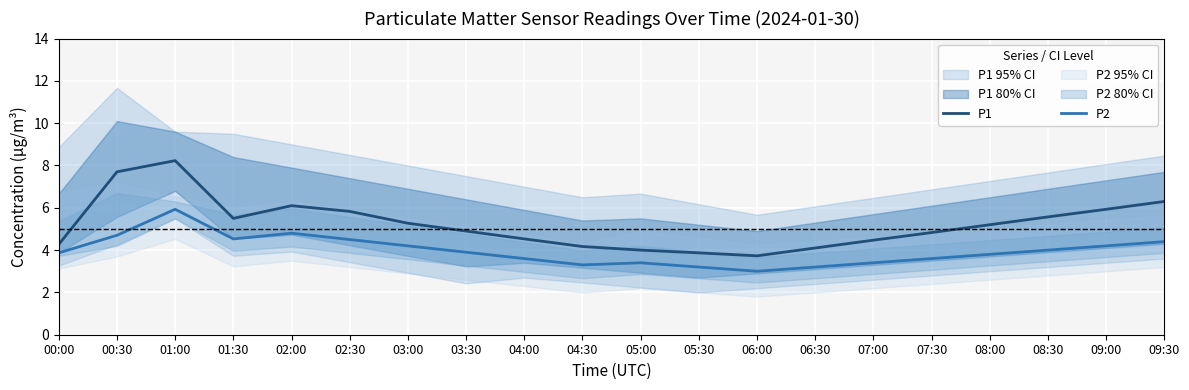

Which has a higher value, 03:00 or 00:00?

03:00